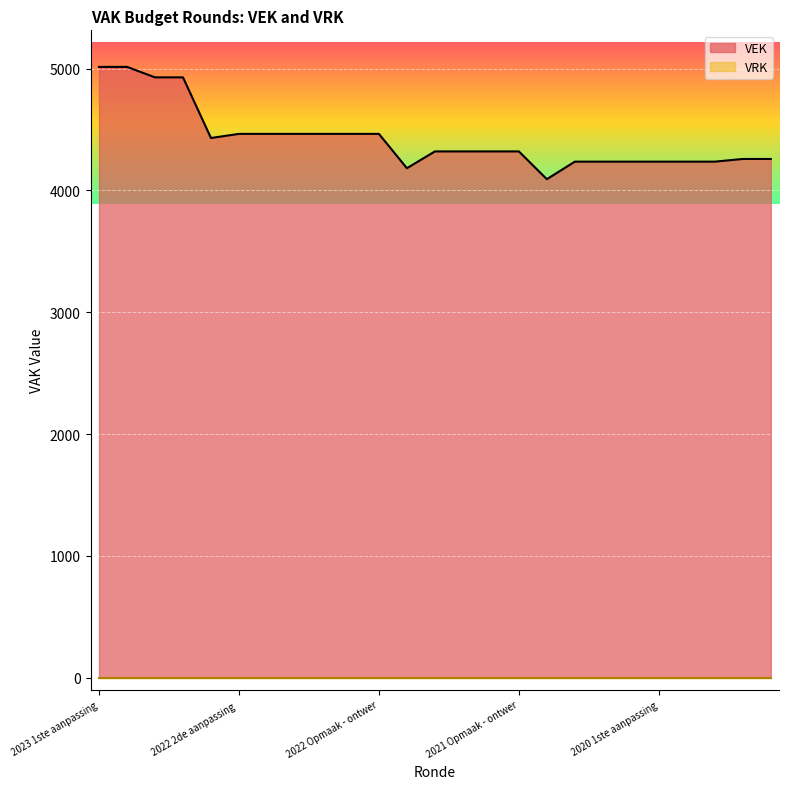

What is the difference between the maximum and minimum values in the VEK series?

922